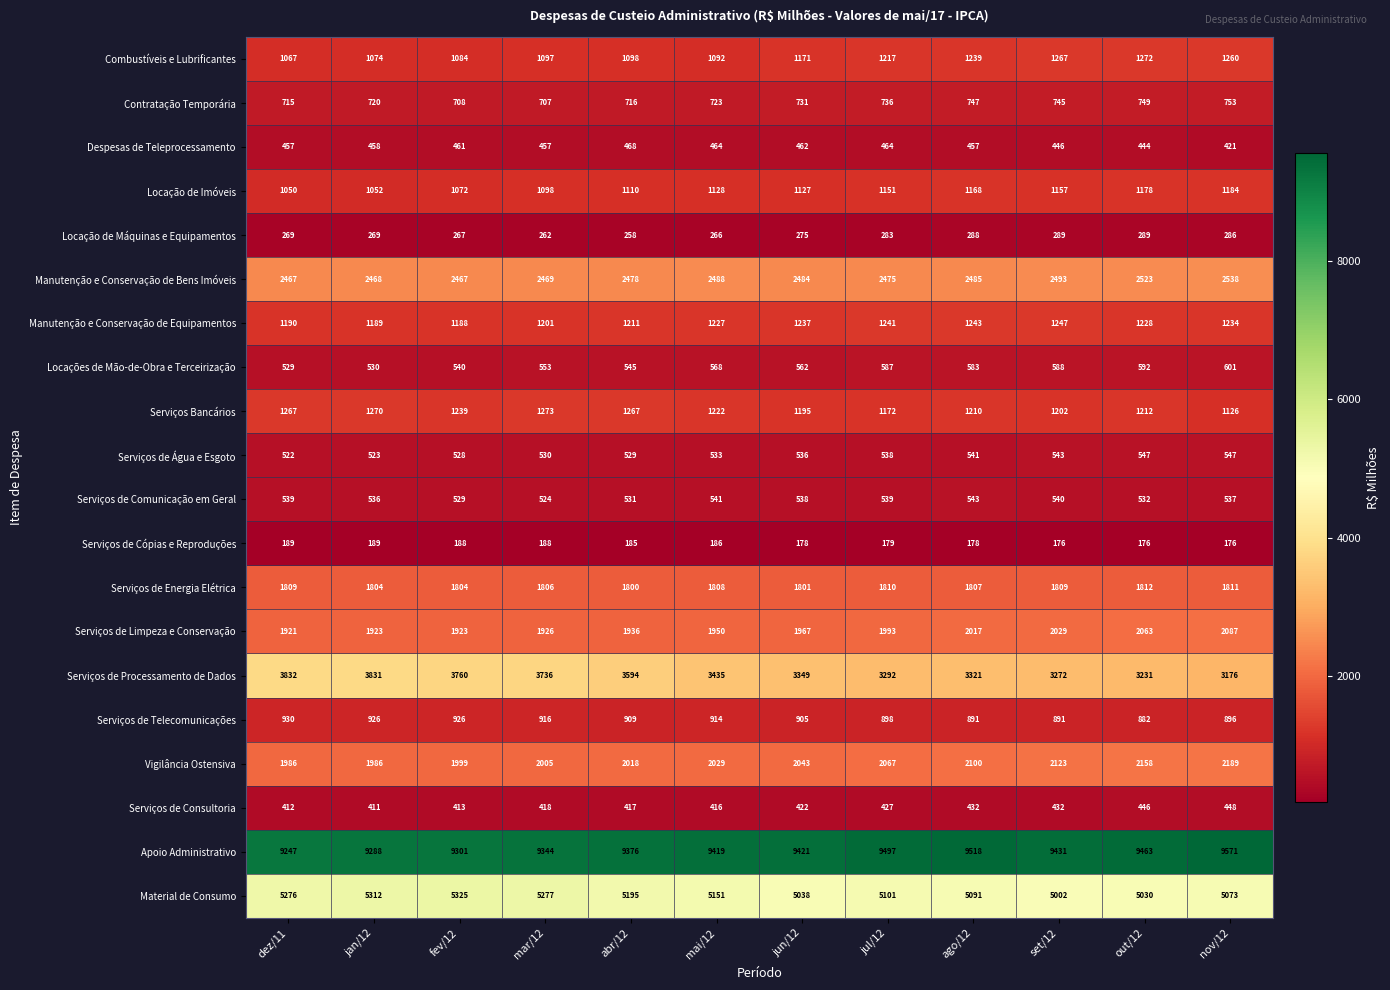

Rank the series by their maximum value, from highest to lowest.

Apoio Administrativo, Material de Consumo, Serviços de Processamento de Dados, Manutenção e Conservação de Bens Imóveis, Vigilância Ostensiva, Serviços de Limpeza e Conservação, Serviços de Energia Elétrica, Serviços Bancários, Combustíveis e Lubrificantes, Manutenção e Conservação de Equipamentos, Locação de Imóveis, Serviços de Telecomunicações, Contratação Temporária, Locações de Mão-de-Obra e Terceirização, Serviços de Água e Esgoto, Serviços de Comunicação em Geral, Despesas de Teleprocessamento, Serviços de Consultoria, Locação de Máquinas e Equipamentos, Serviços de Cópias e Reproduções